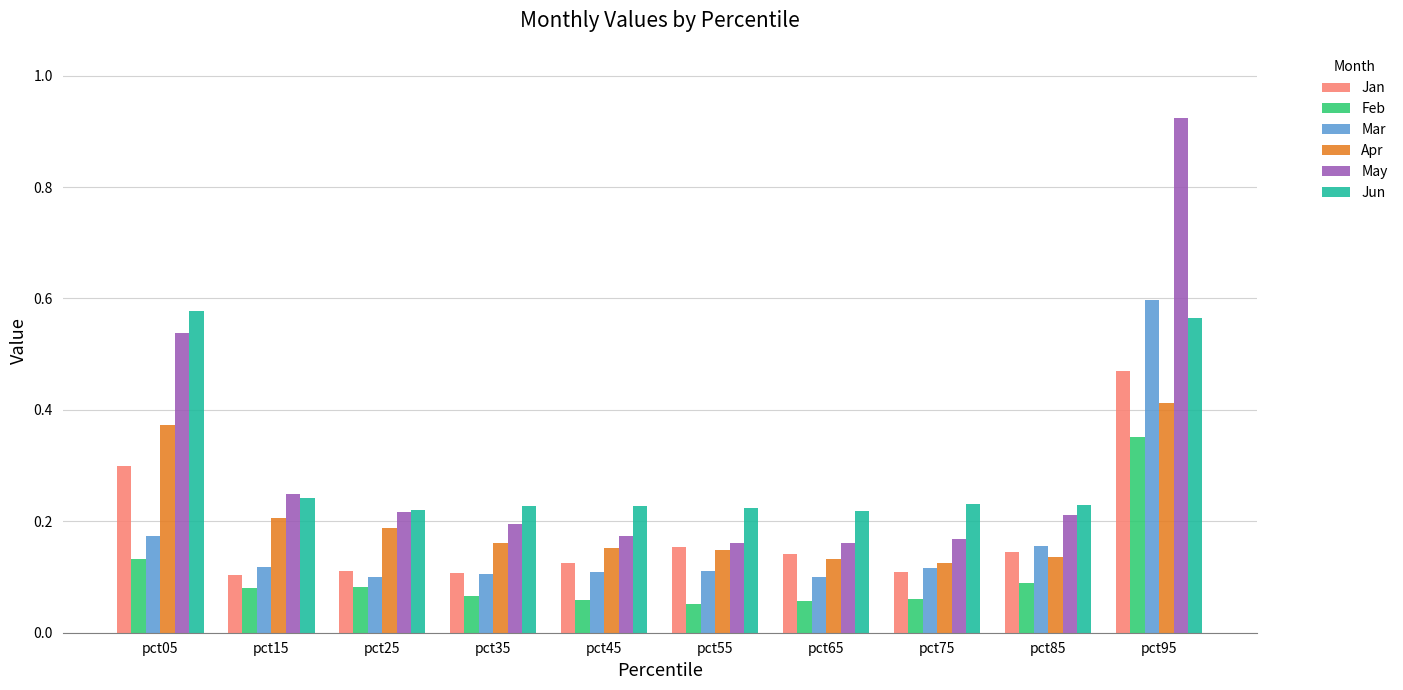

At which category does the chart reach its peak across all series?

pct95